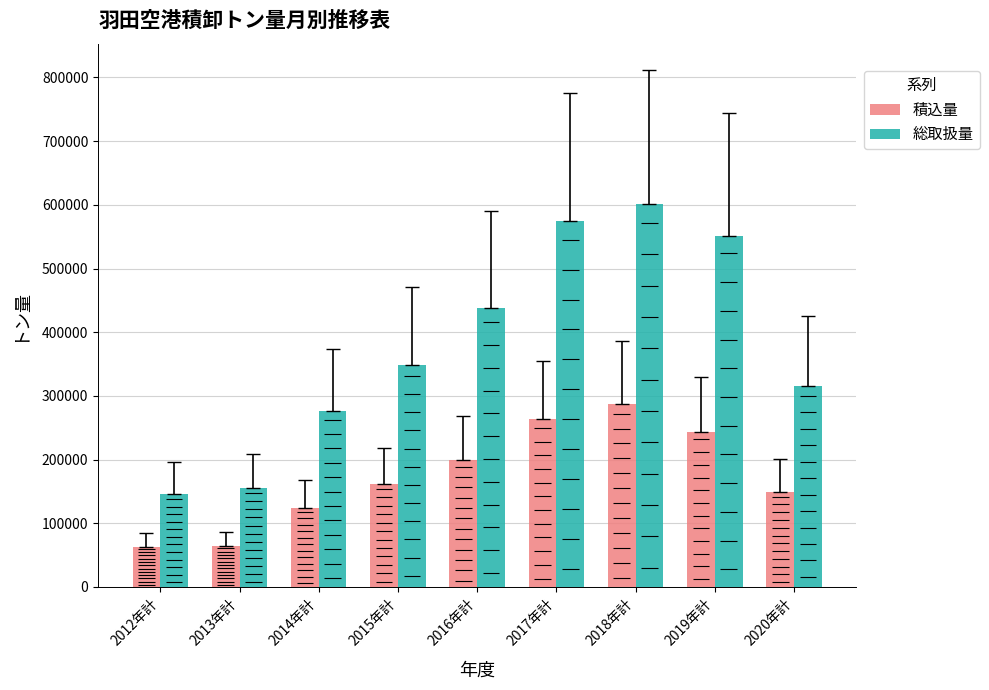

What is the value of the 積込量 bar at the 8th from the left?

243779